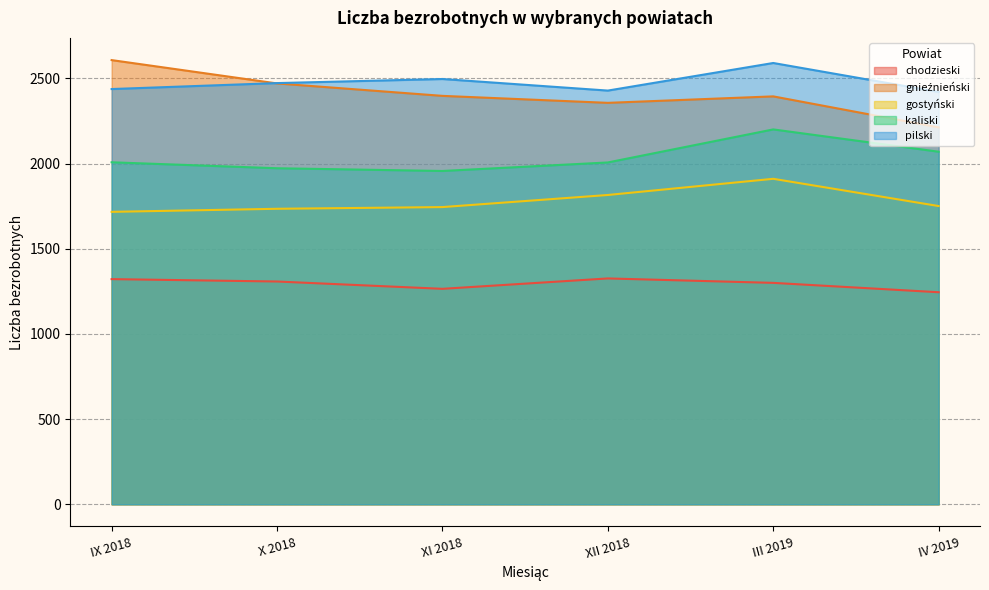

True or false: chodzieski and gostyński cross at least once.

False